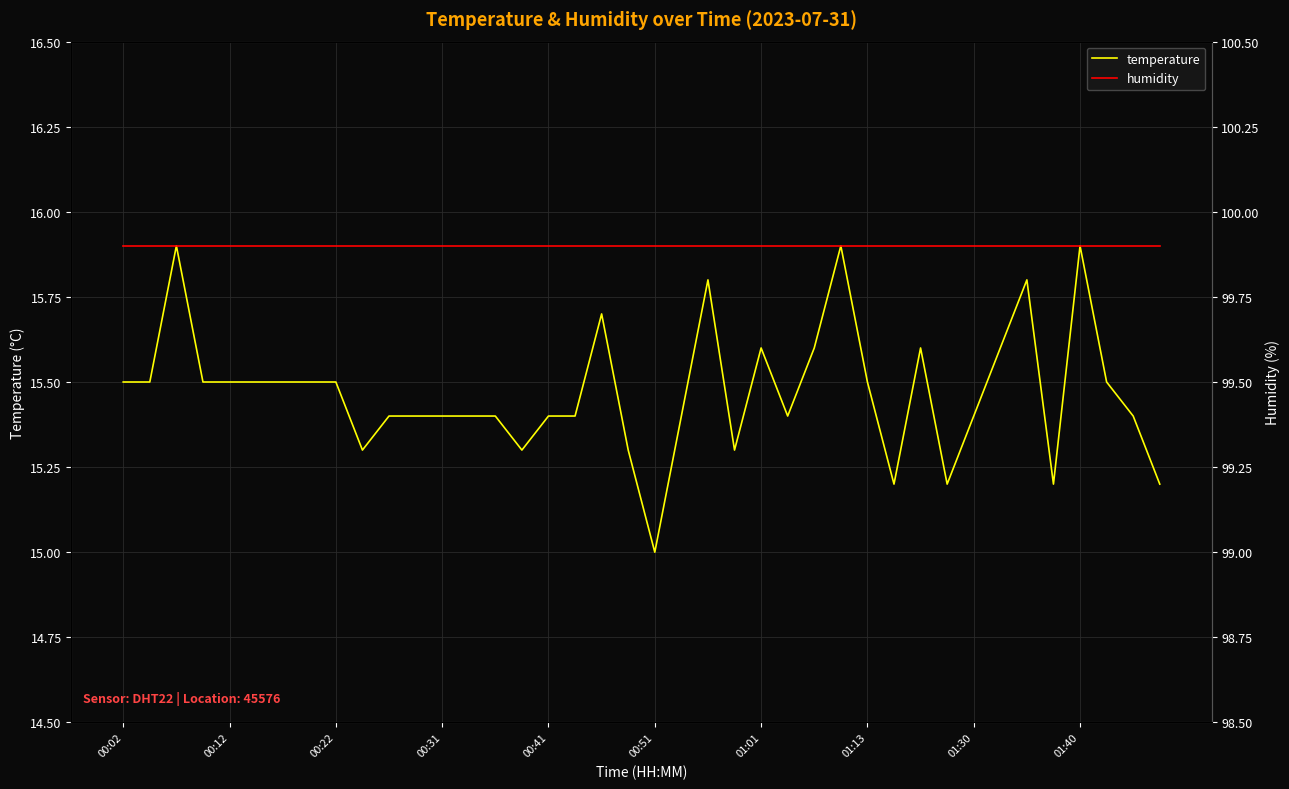

True or false: humidity and temperature intersect in this chart.

False